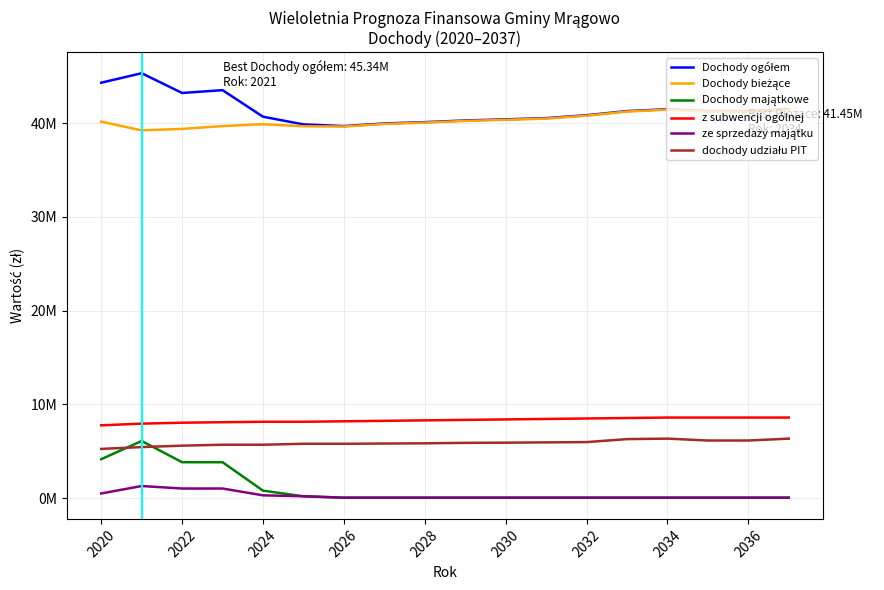

Does the chart display data point markers on the line(s)?

No